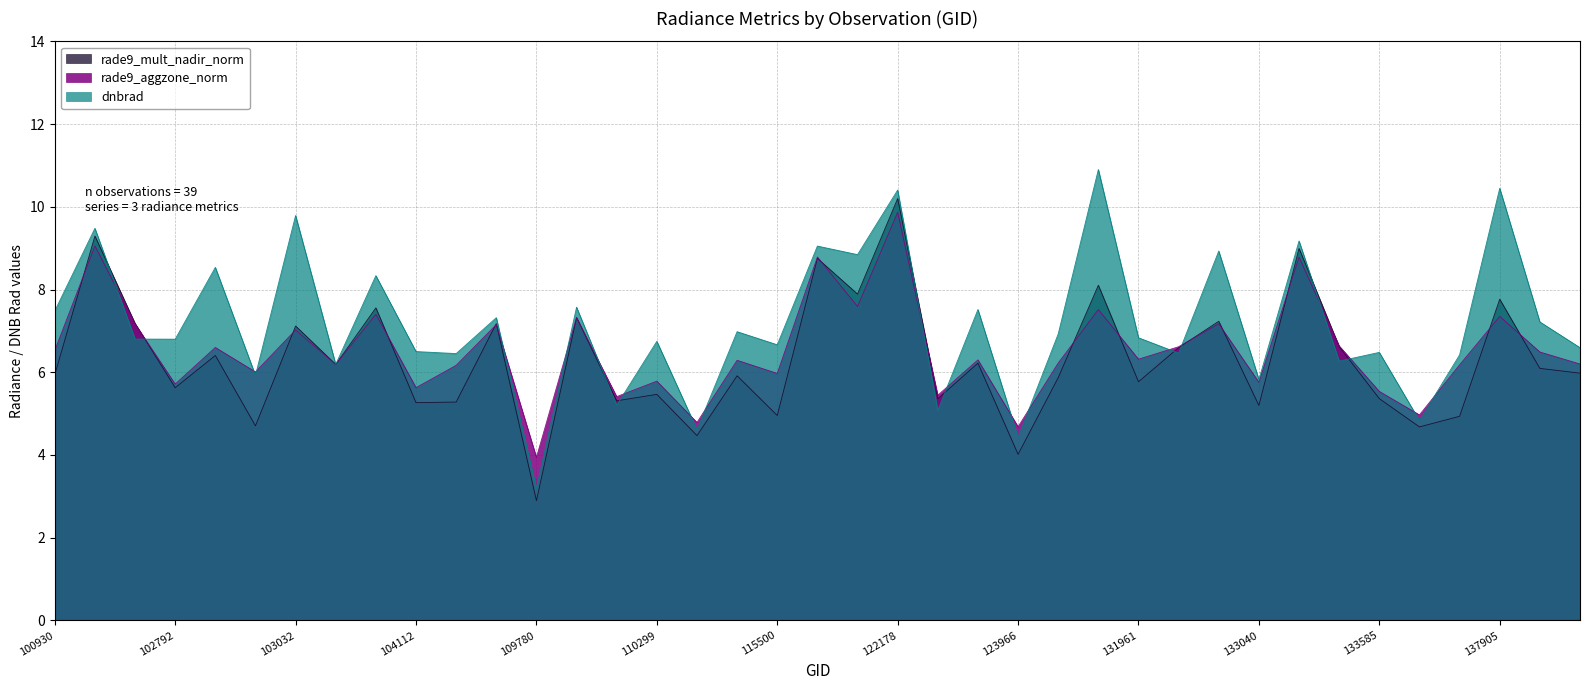

Reading left to right, list all the values displayed in this chart.

rade9_aggzone_norm: 6.5	9.1	7.2	5.7	6.6	6.0	7.0	6.2	7.4	5.6	6.2	7.2	3.9	7.3	5.4	5.8	4.8	6.3	6.0	8.8	7.6	9.9	5.4	6.3	4.7	6.2	7.5	6.3	6.6	7.2	5.8	8.8	6.6	5.5	5.0	6.2	7.4	6.5	6.2
rade9_mult_nadir_norm: 5.9	9.3	7.2	5.6	6.4	4.7	7.1	6.2	7.6	5.3	5.3	7.2	2.9	7.3	5.3	5.5	4.5	5.9	5.0	8.8	7.9	10.2	5.4	6.2	4.0	5.9	8.1	5.8	6.6	7.2	5.2	9.0	6.6	5.4	4.7	4.9	7.8	6.1	6.0
dnbrad: 7.5	9.5	6.8	6.8	8.5	5.9	9.8	6.2	8.3	6.5	6.5	7.3	3.2	7.6	5.2	6.7	4.6	7.0	6.7	9.1	8.8	10.4	5.1	7.5	4.4	6.9	10.9	6.8	6.5	8.9	5.8	9.2	6.3	6.5	4.8	6.4	10.4	7.2	6.6